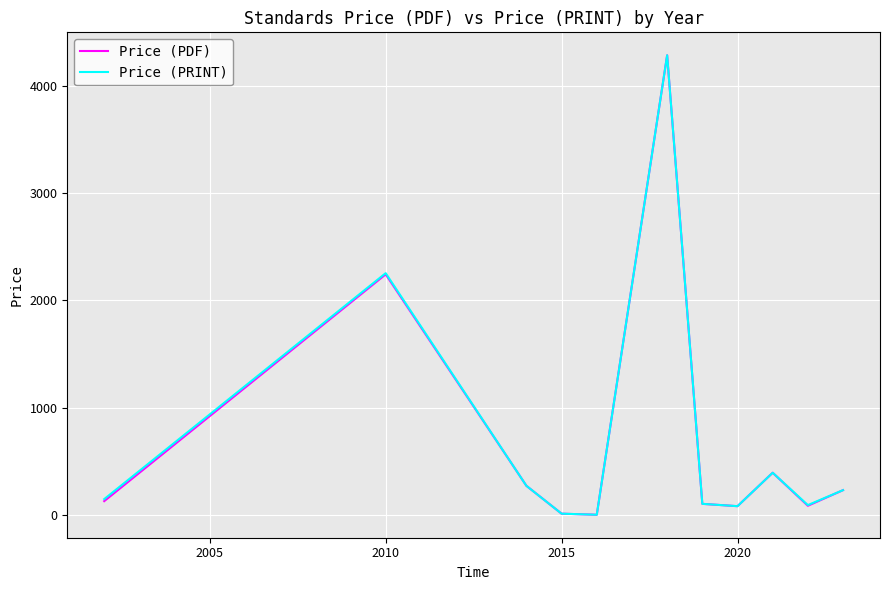

What is the maximum value for Price (PDF)?

4287.7